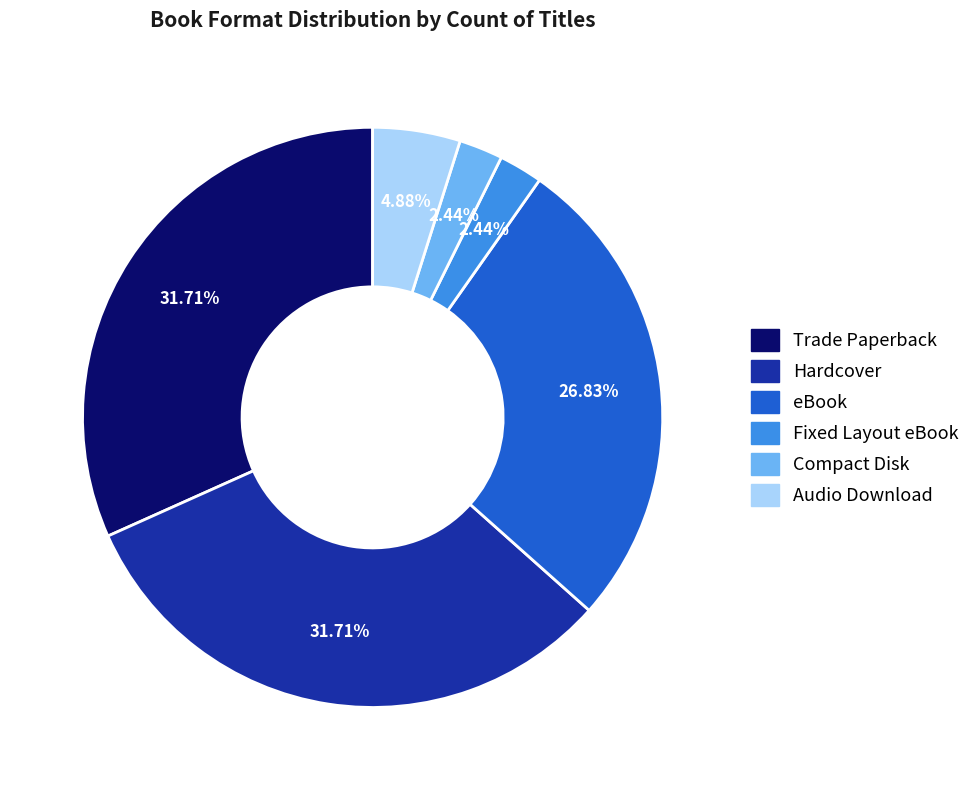

To the nearest percent, what is the difference between the largest and smallest slice percentages?

29%